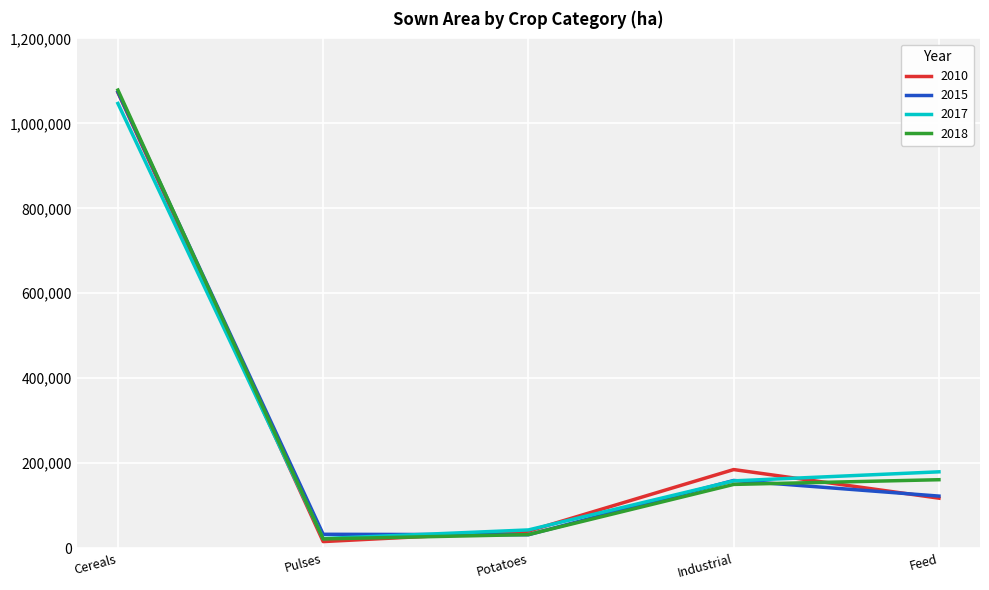

What is the difference between the 2017 values at Pulses and Potatoes?

20290